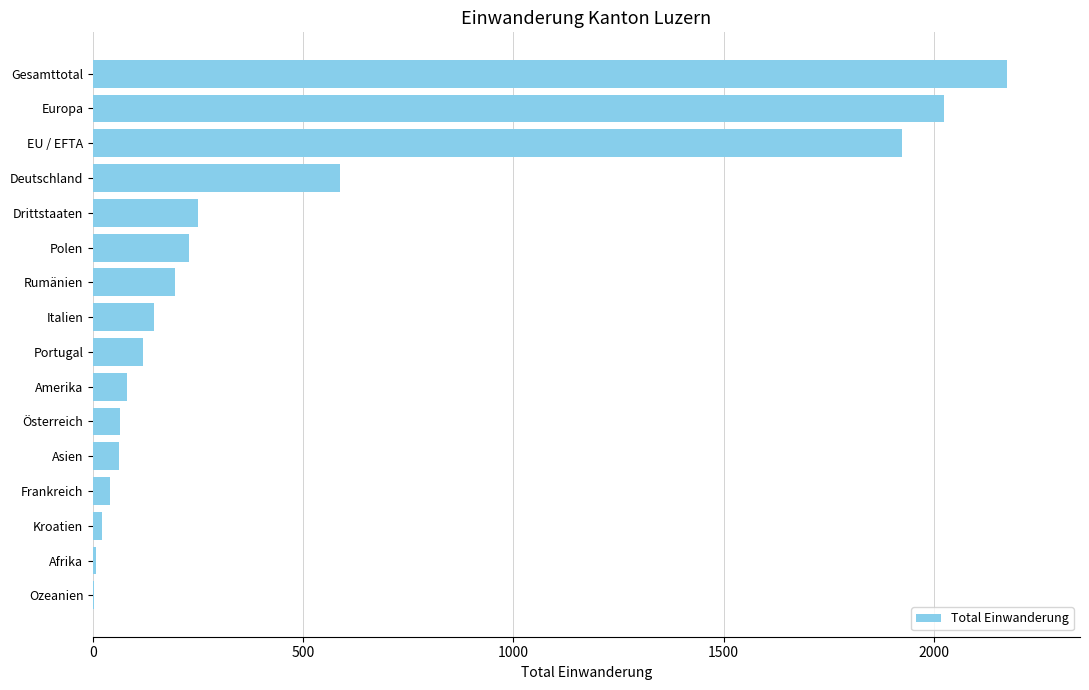

The chart shows a value of 81 at Amerika. True or false?

True